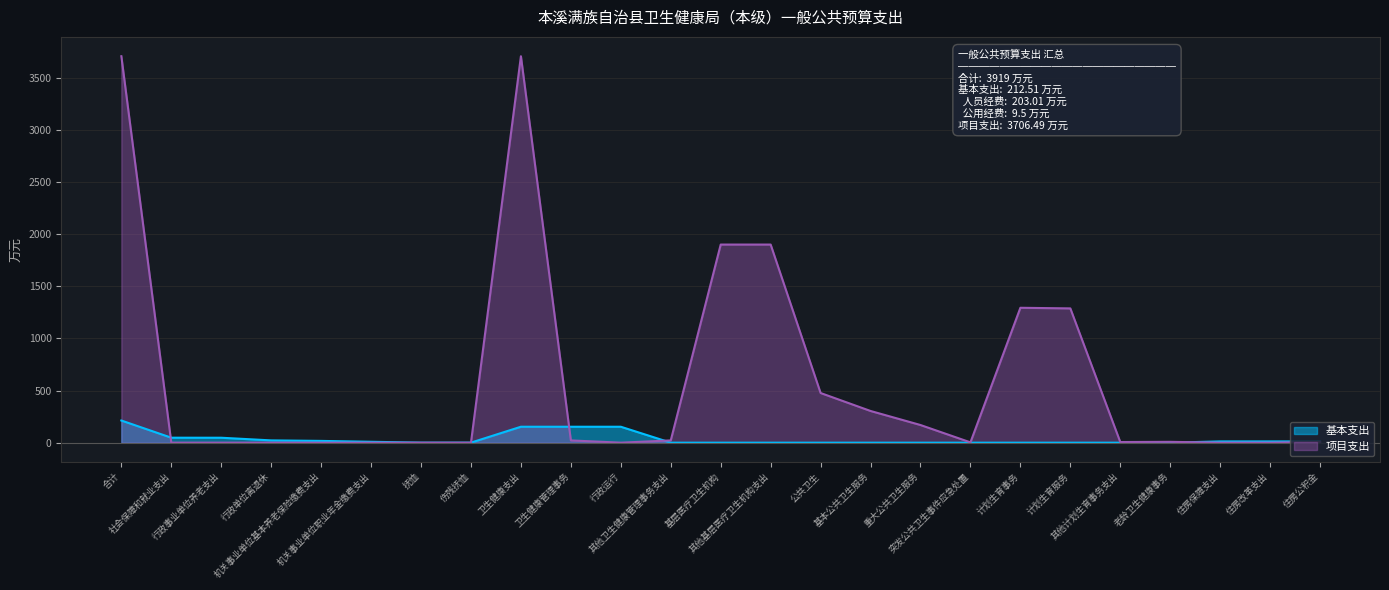

What are all the series names shown in the legend?

基本支出, 项目支出